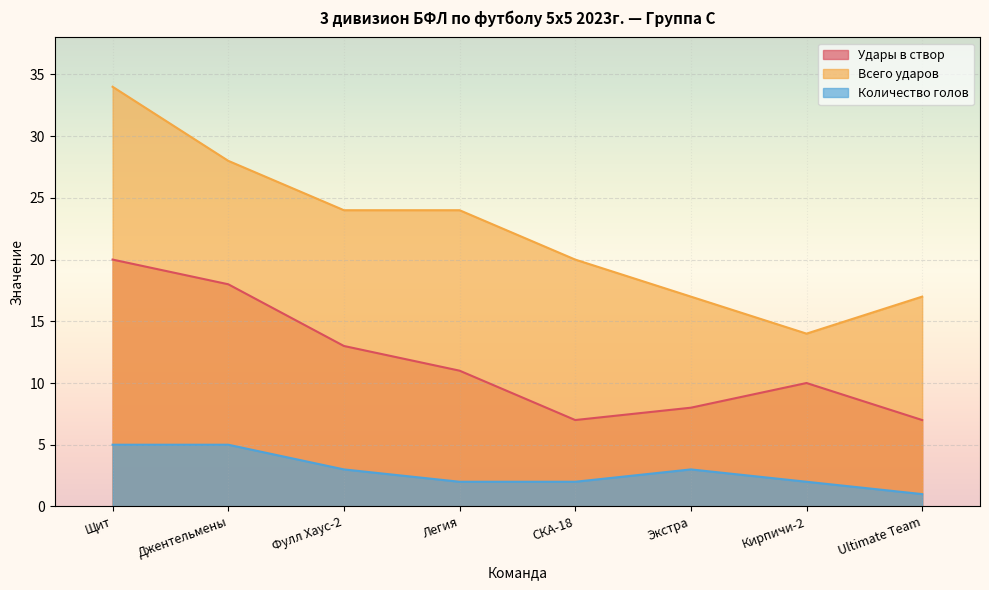

How many interior local valleys does the Всего ударов series have?

1